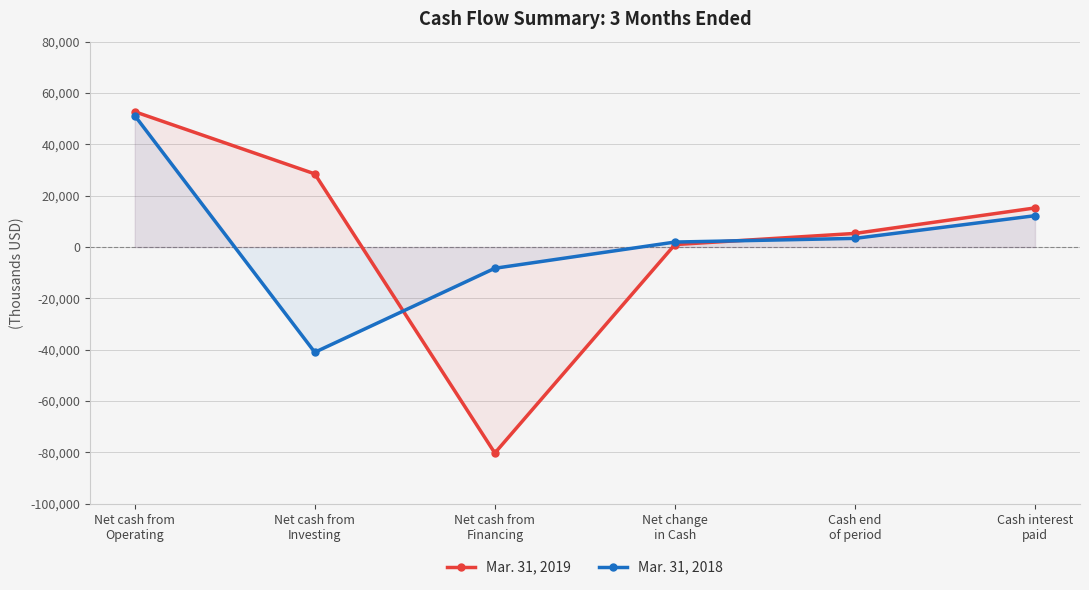

Which category has the lowest value in the Mar. 31, 2018 series?

Net cash from
Investing